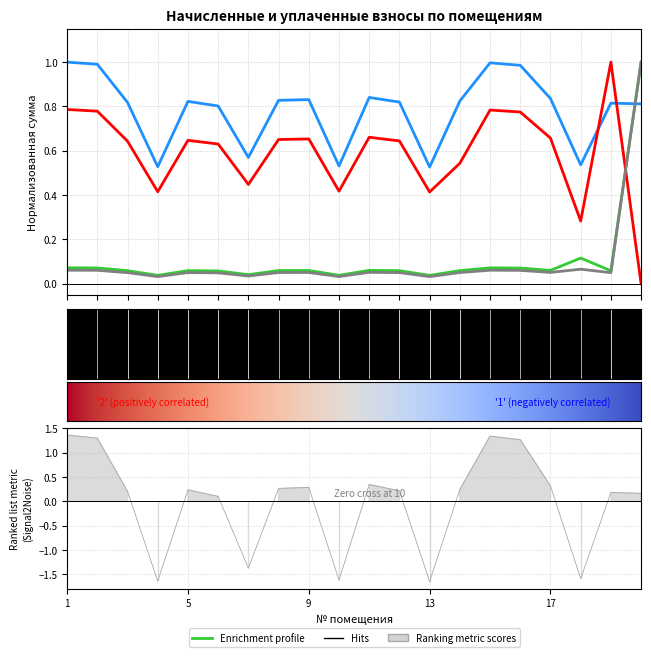

Which category has the lowest value in the задолженность series?

13